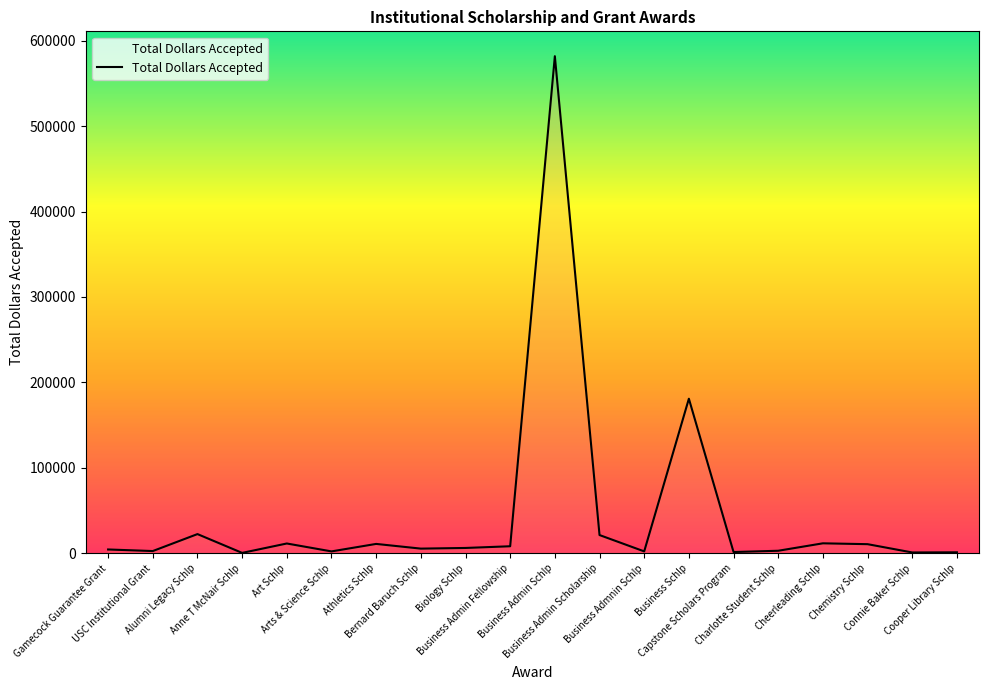

What is the change in value from Gamecock Guarantee Grant to Art Schlp?

+7000.0